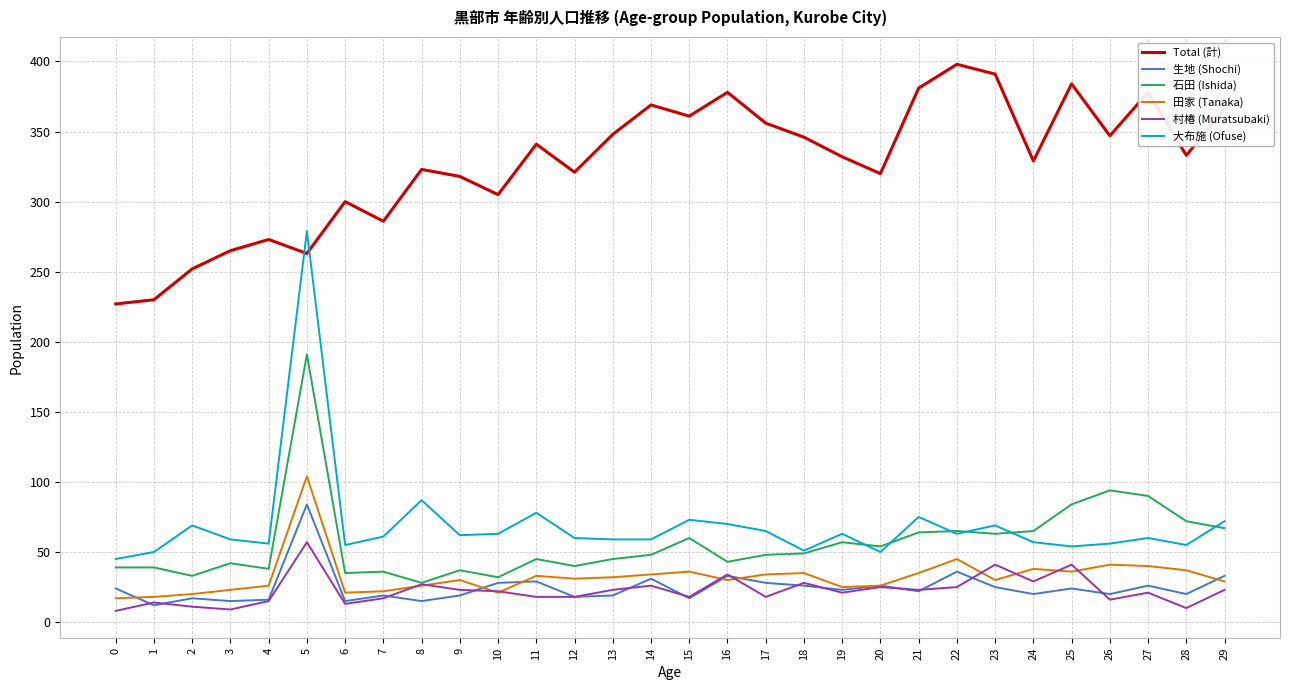

How many categories are shown in the chart?

30